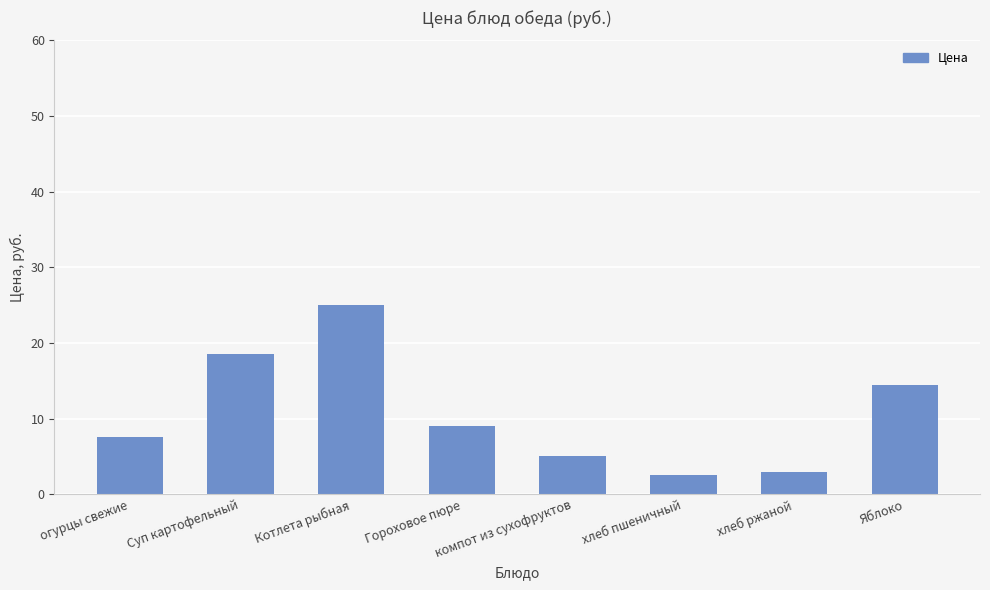

True or false: the data shows 18.5 at Суп картофельный.

True